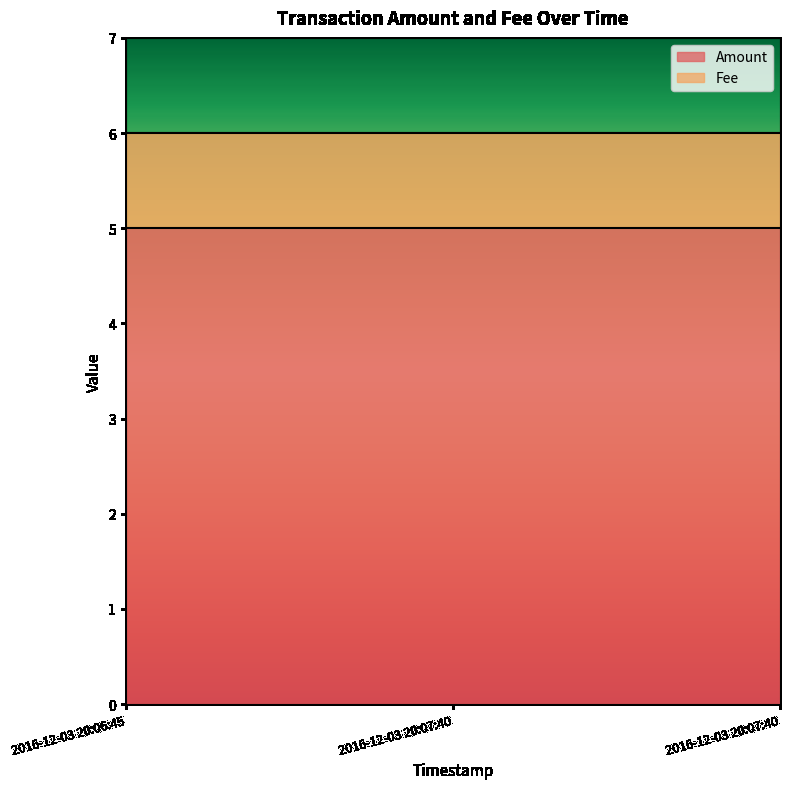

What is the difference between the highest and lowest values at 2016-12-03 20:07:40?

4